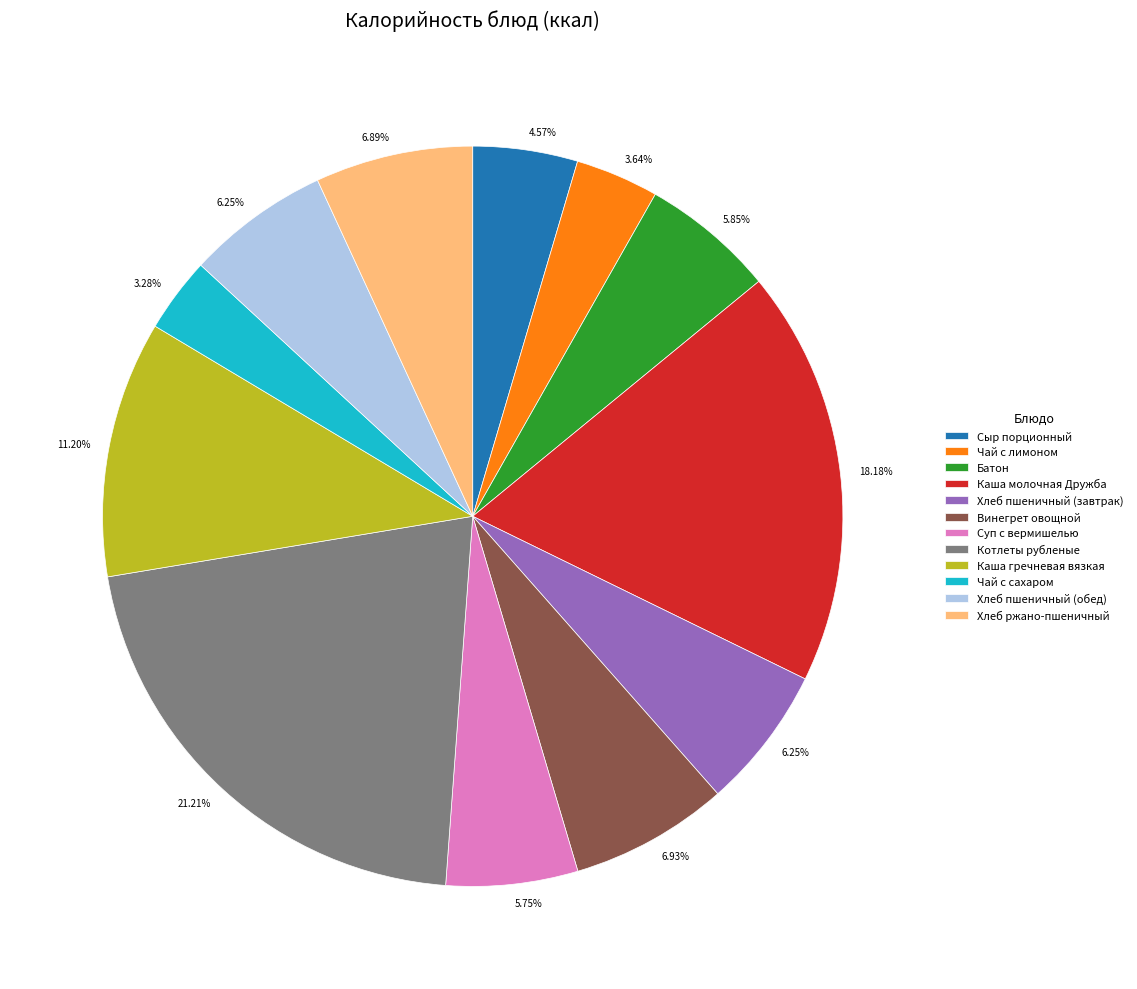

Is it true that Хлеб ржано-пшеничный is 1% of the pie?

False